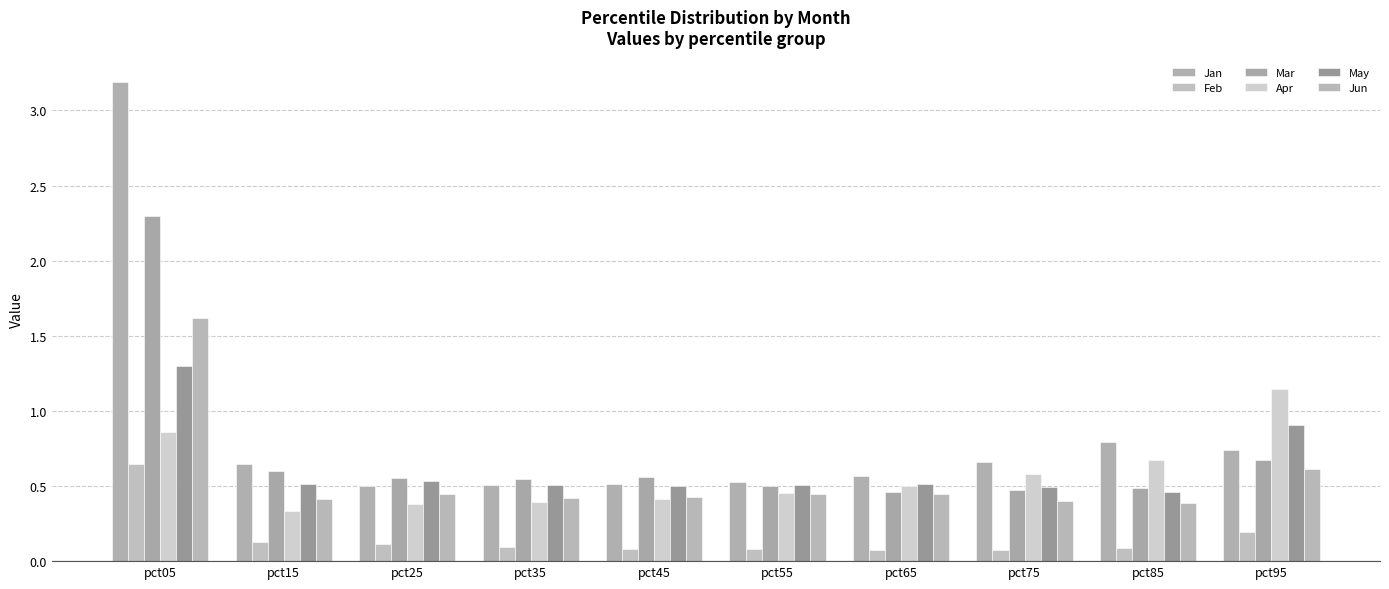

What is the sum of the Feb values at pct35 and pct65?

0.2